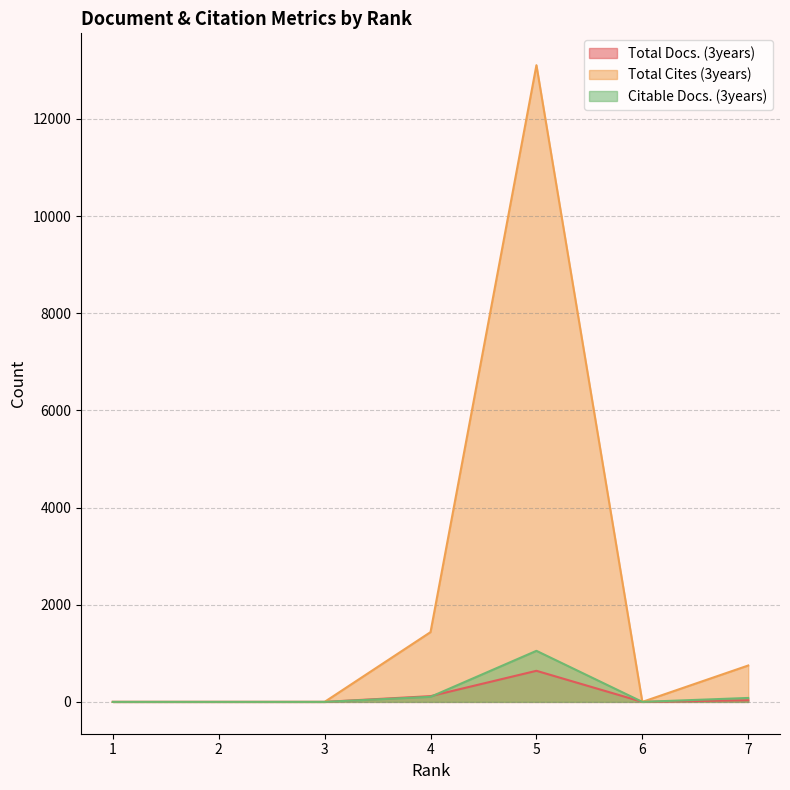

How many positive values does the Citable Docs. (3years) series have?

3